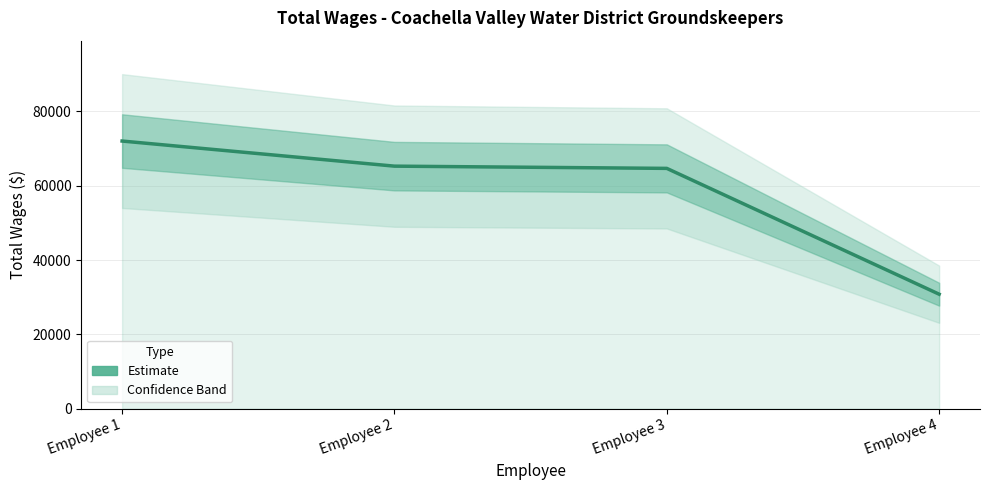

List the labels in order of value, largest first.

Employee 1, Employee 2, Employee 3, Employee 4